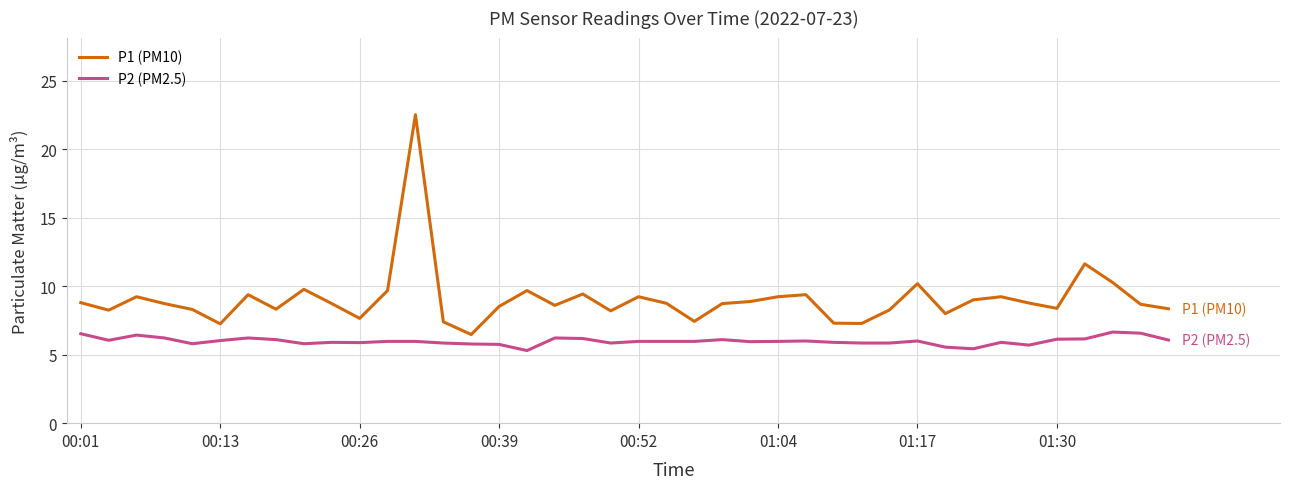

Rank the series by their average value, from lowest to highest.

P2 (PM2.5), P1 (PM10)